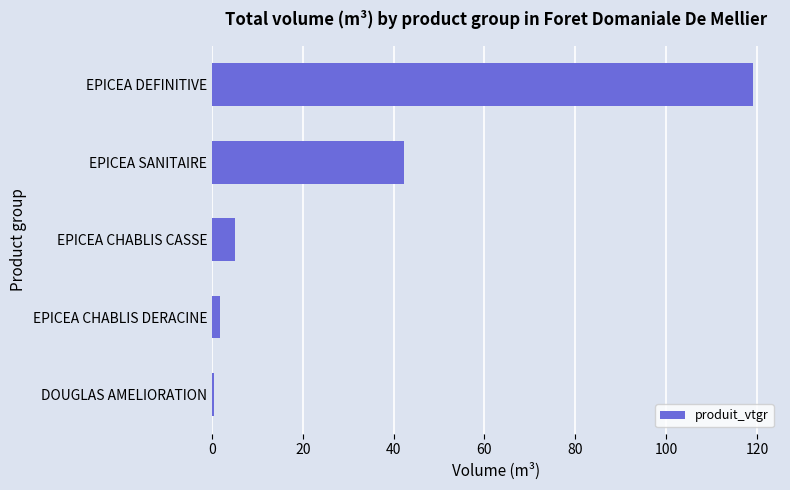

Reading top to bottom, what are all the values shown in this chart?

119.1	42.3	5.0	1.8	0.4